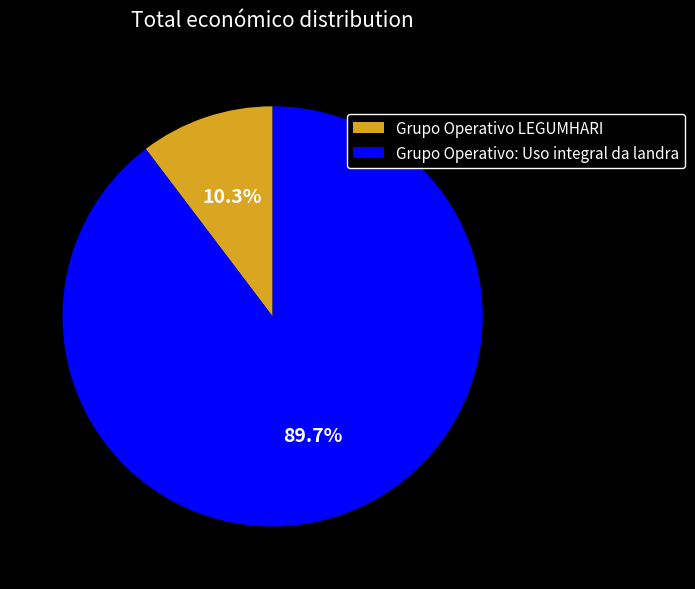

Is there a majority slice in this chart?

Yes